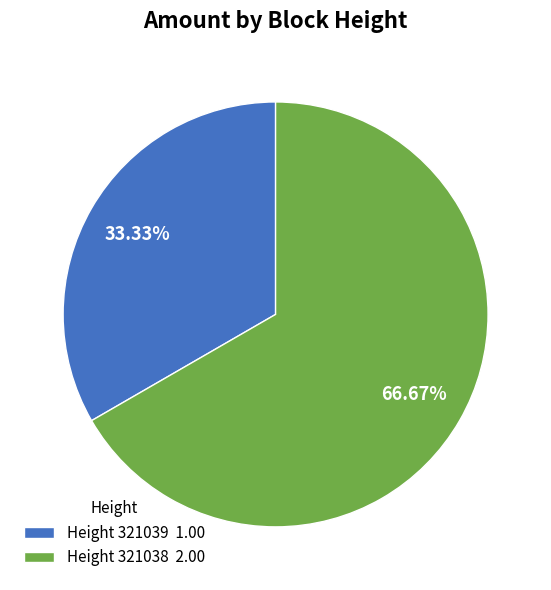

Between Height 321039 1.00 and Height 321038 2.00, which is larger?

Height 321038 2.00